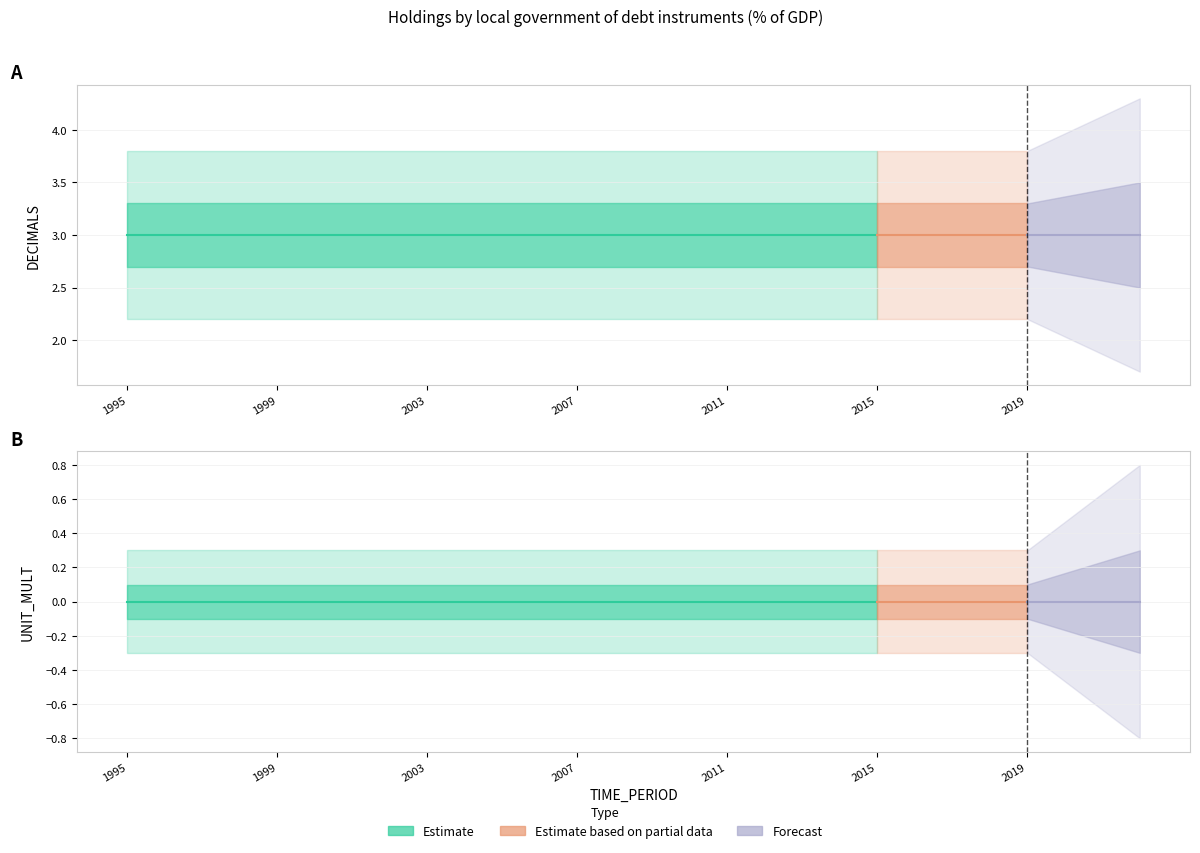

List the series in order of their overall mean, lowest first.

UNIT_MULT, DECIMALS